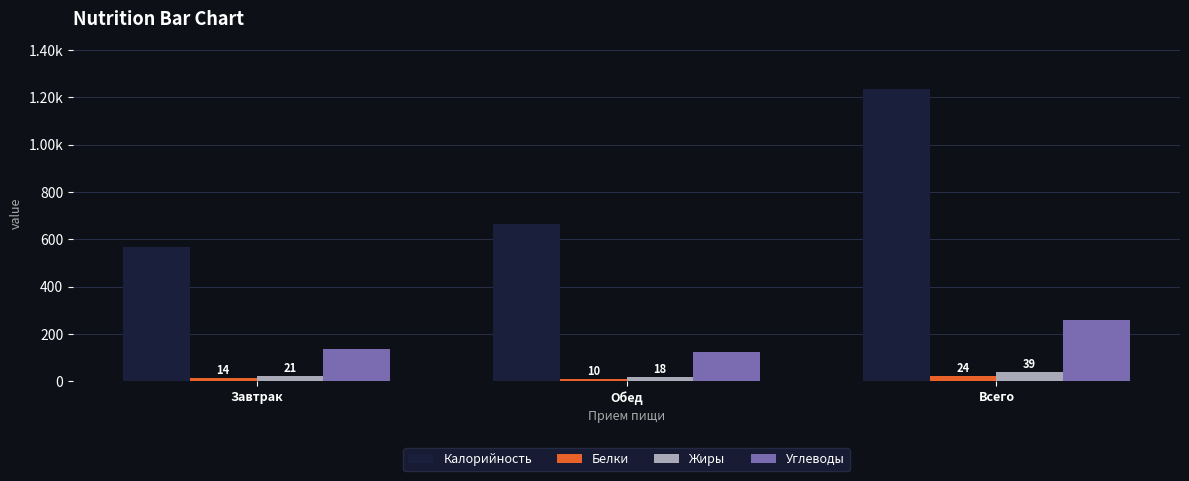

What position from the right is Обед?

2